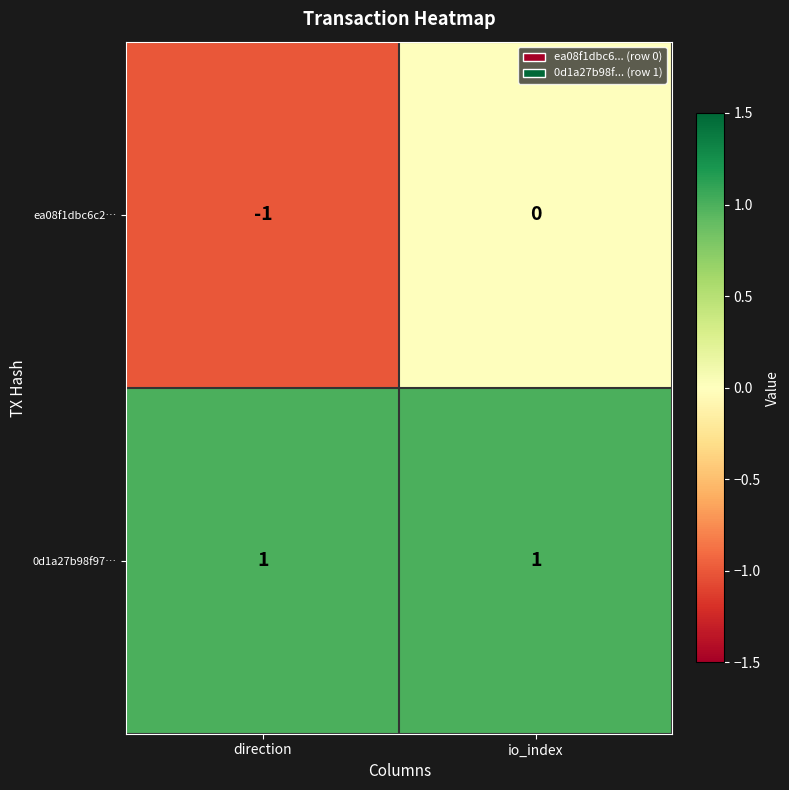

Reading left to right, what are all the values shown in this chart?

ea08f1dbc6c2…: -1	0
0d1a27b98f97…: 1	1